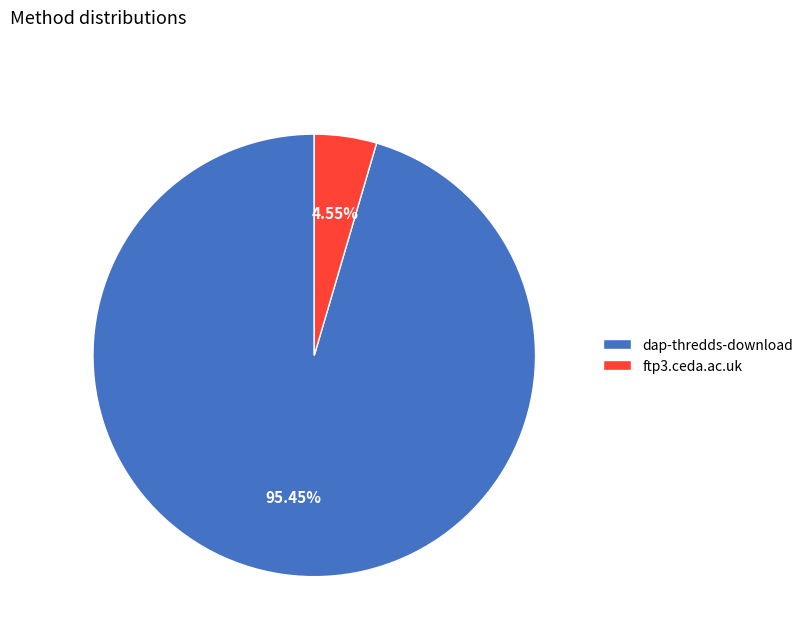

Does any single category account for the majority?

Yes